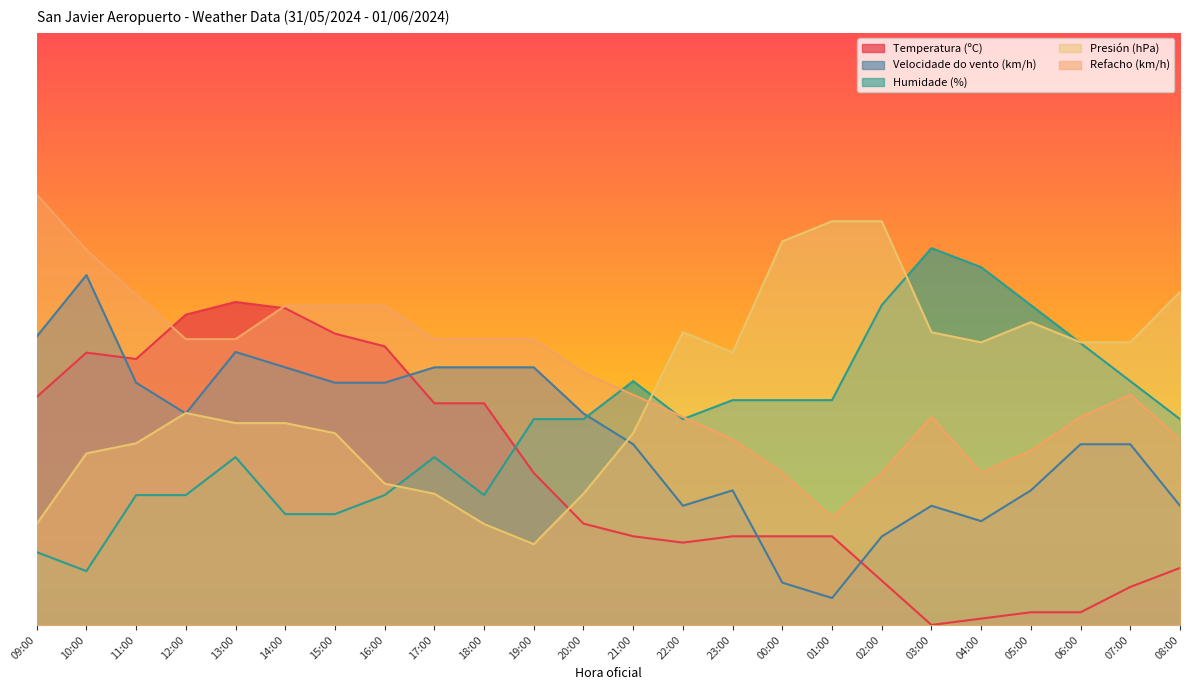

At 18:00, list the series in order from largest to smallest.

Refacho (km/h), Velocidade do vento (km/h), Temperatura (ºC), Humidade (%), Presión (hPa)